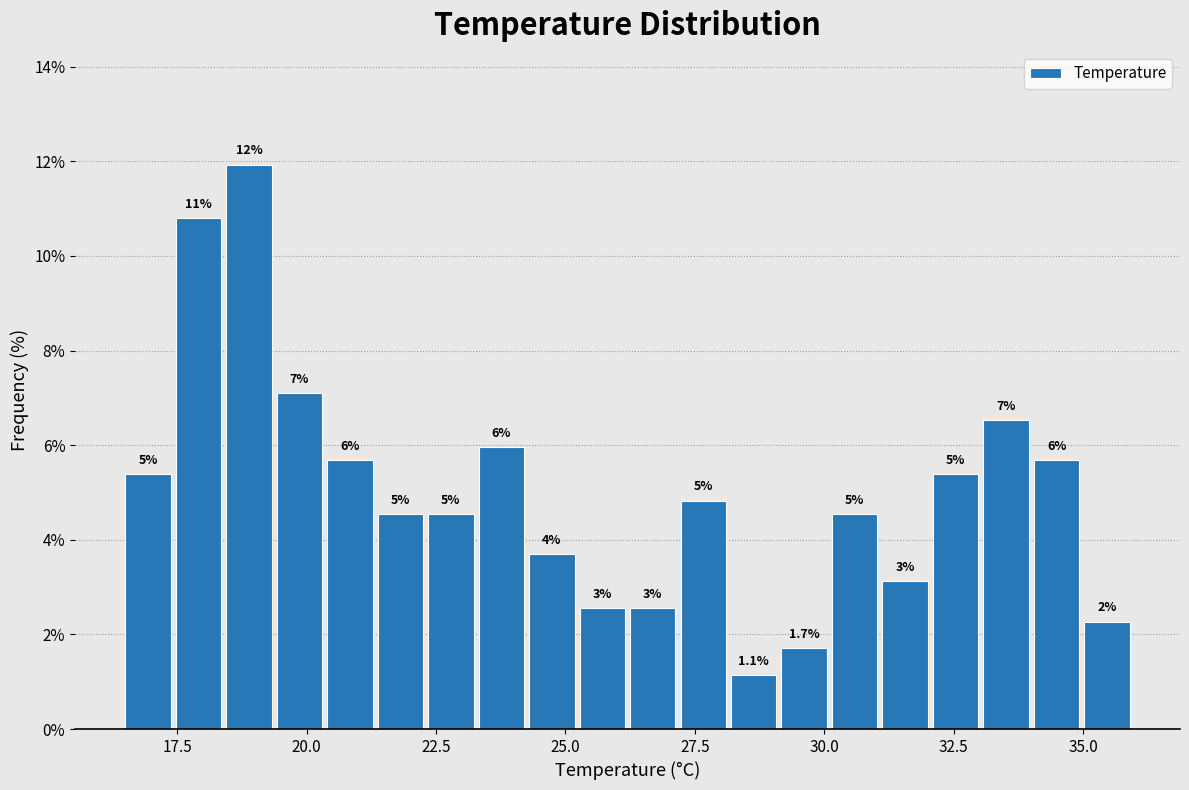

Read against the x-axis, roughly where is the centre of the tallest bar?

19.0